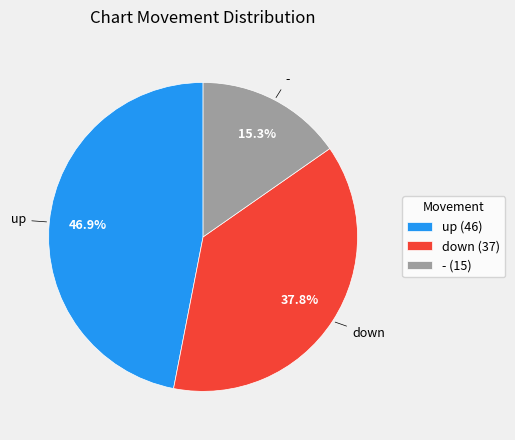

What is the total percentage of down and -?

53.1%